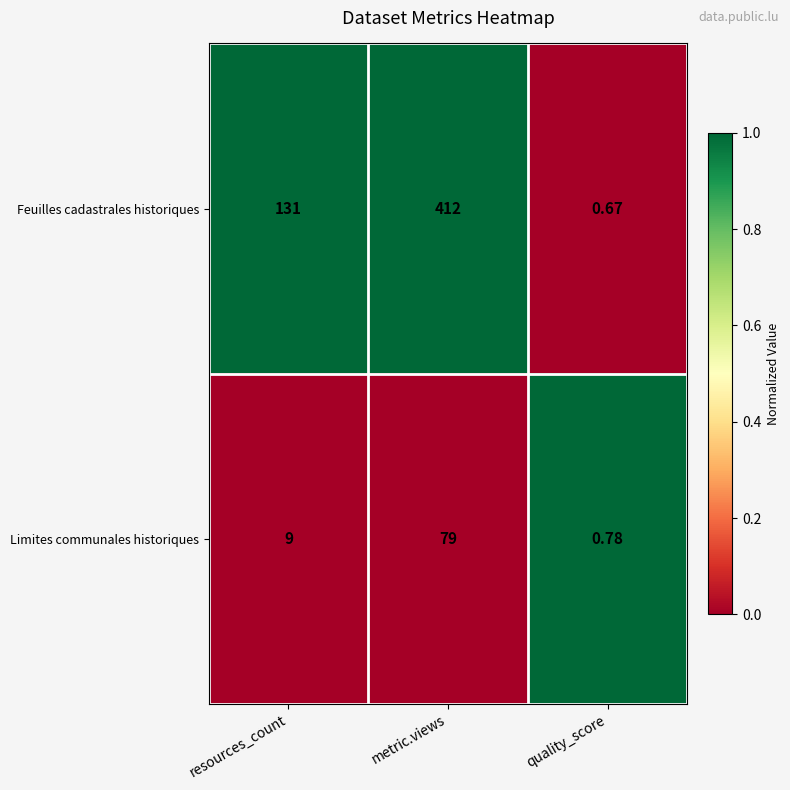

List the labels in order of Limites communales historiques value, smallest first.

quality_score, resources_count, metric.views